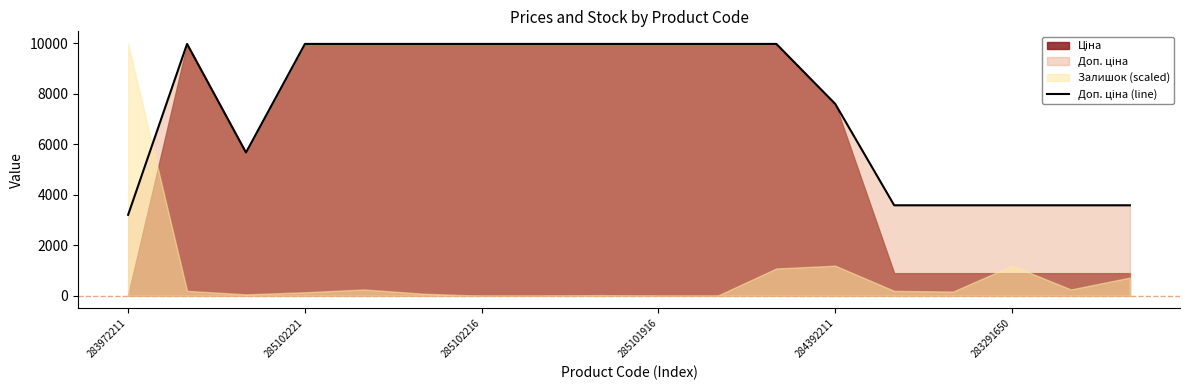

How many points are higher than both their immediate neighbors (excluding endpoints)?

1